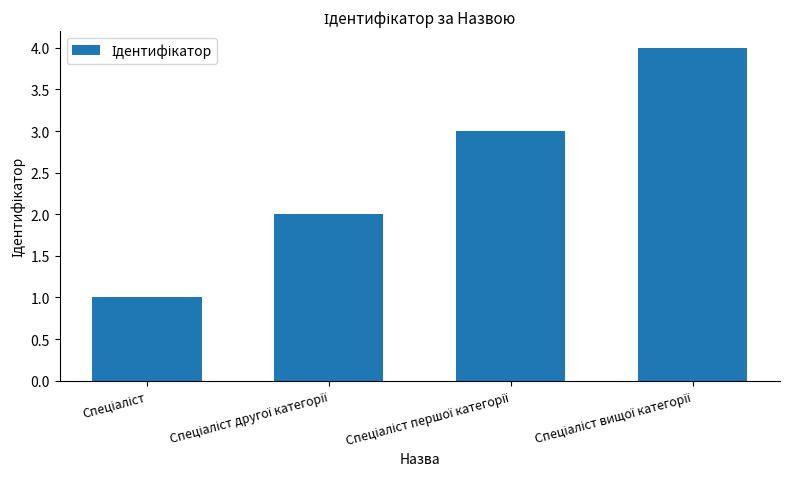

What is the minimum value shown in the chart?

1